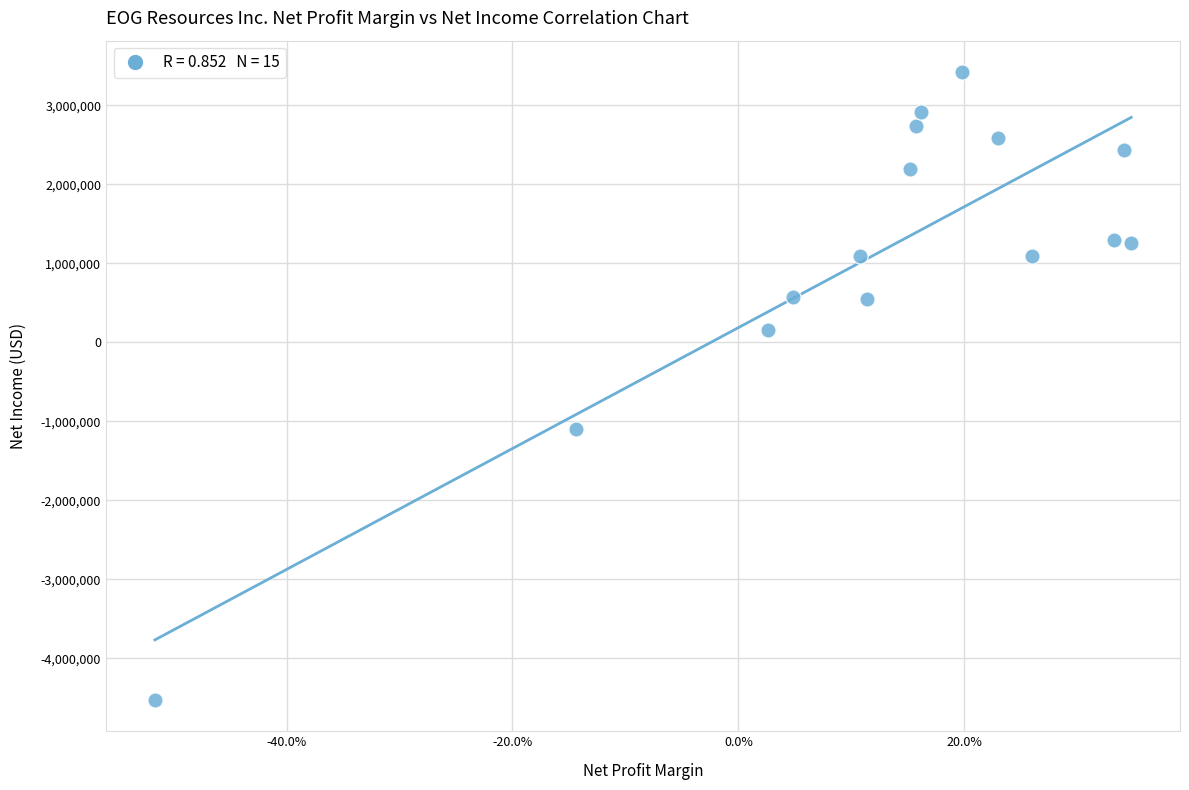

What Y value in the scatter plot is closest to -552737?

-1096686